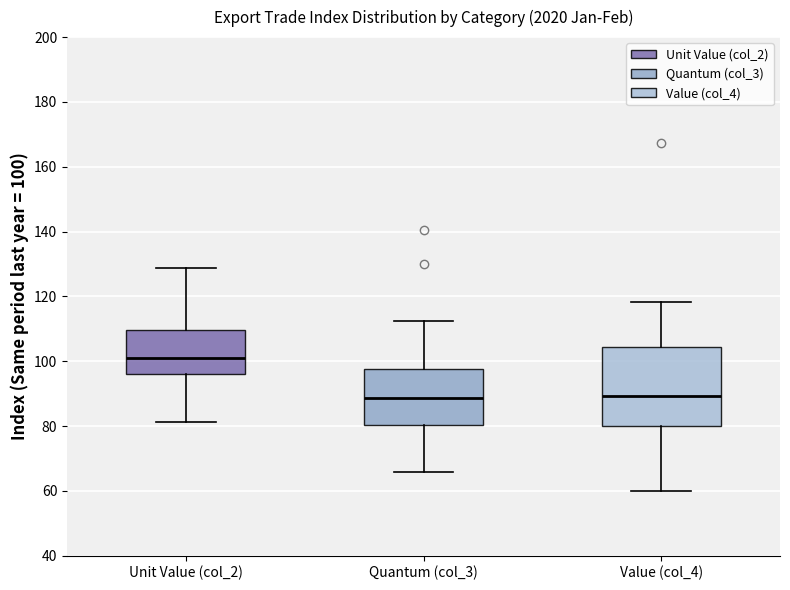

Where does the upper whisker of the box for Unit Value (col_2) end on the y-axis? The values are not printed on the chart, so give them approximately, as read against the axis.

128